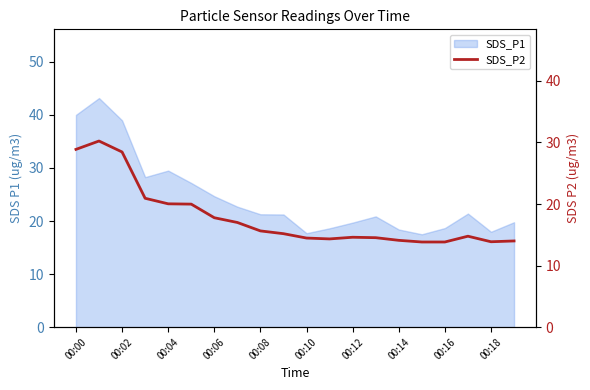

What position from the right is 11?

9